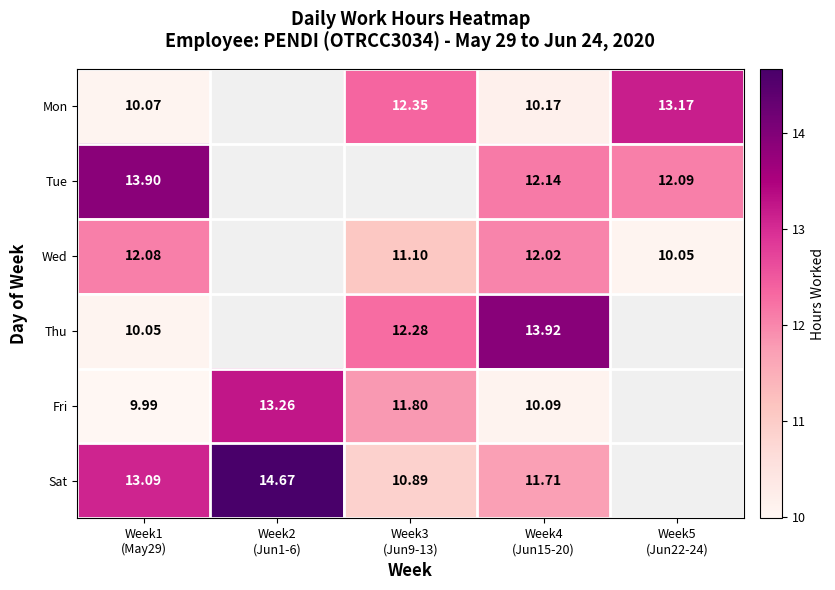

Between Week2
(Jun1-6) and Week3
(Jun9-13), which is larger?

Week3
(Jun9-13)